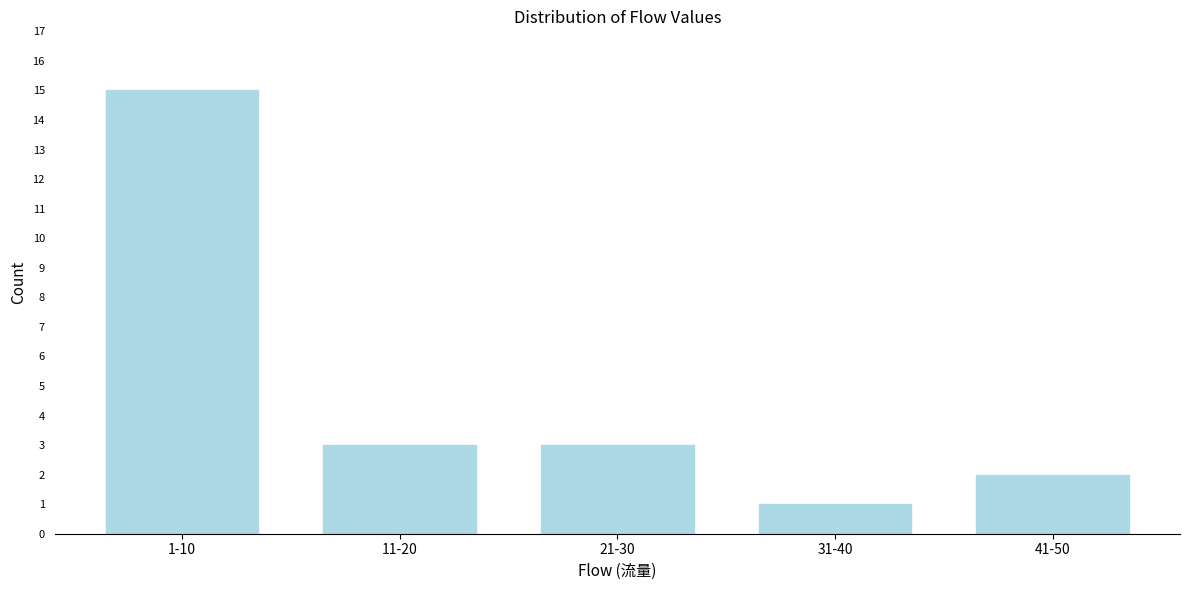

Reading left to right, list all the values displayed in this chart.

1-10=15	11-20=3	21-30=3	31-40=1	41-50=2